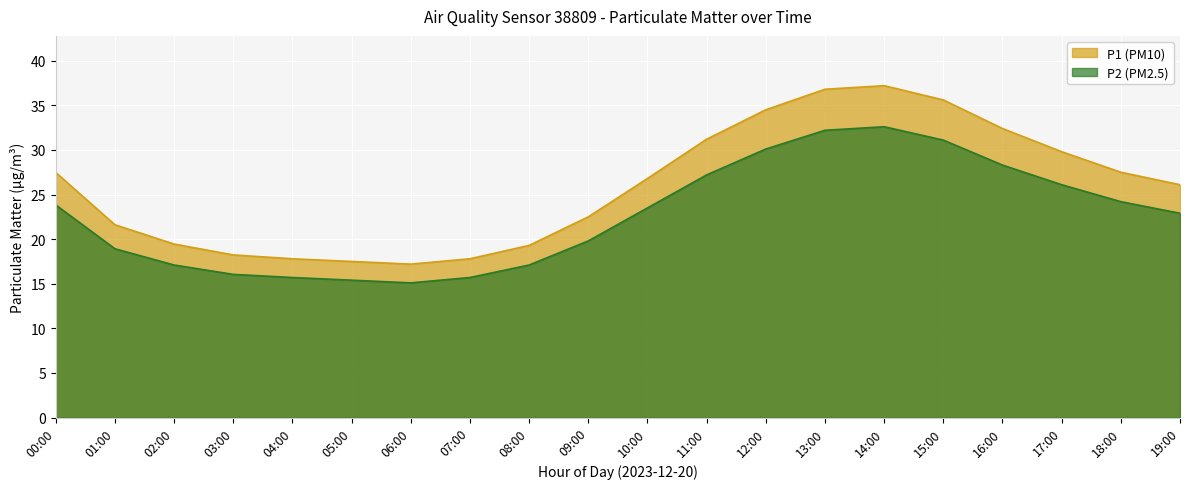

How many lines are shown in the chart?

2